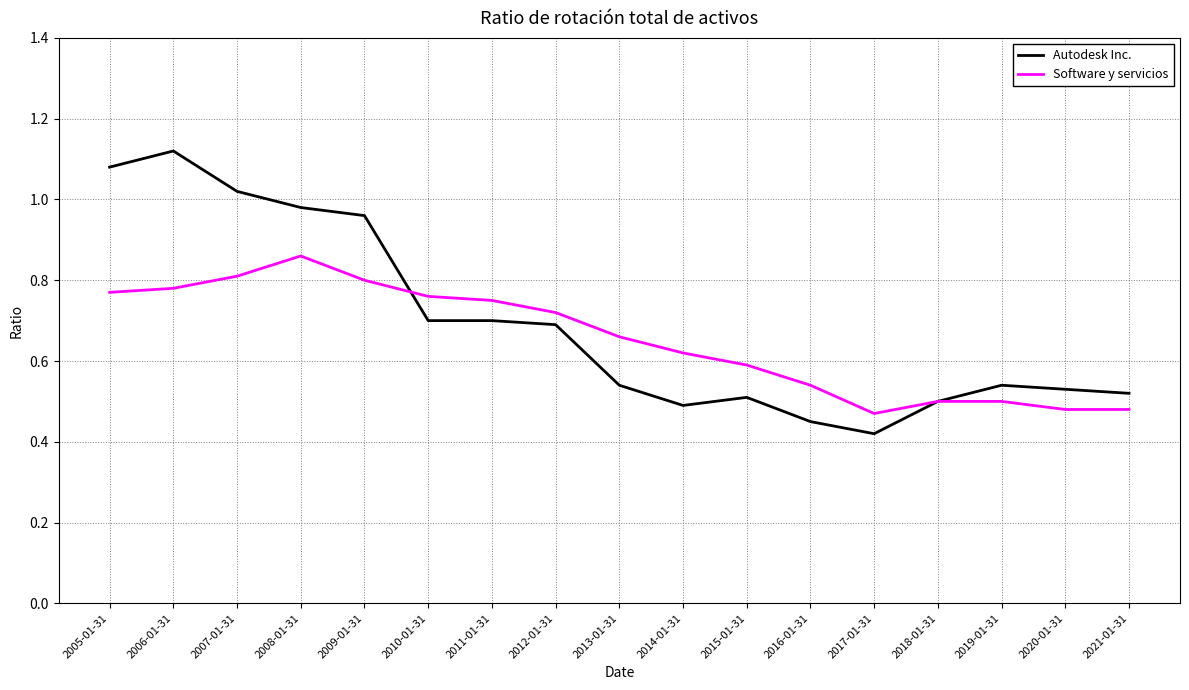

At which category does the chart reach its minimum across all series?

2017-01-31